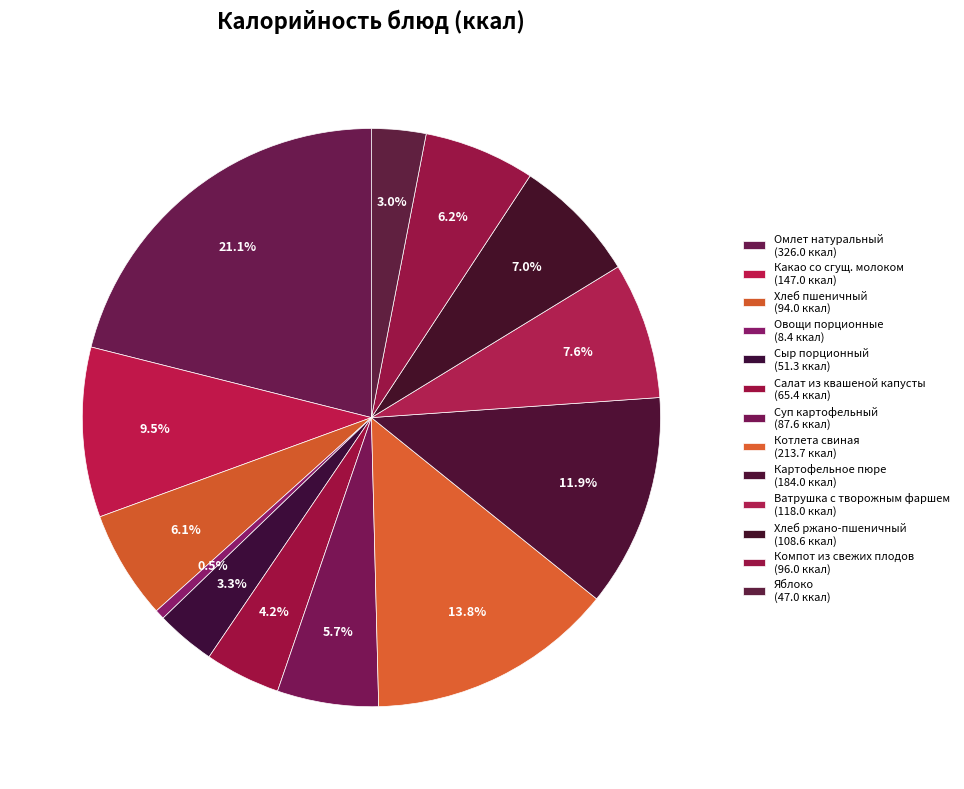

Is Картофельное пюре the majority of the pie?

No